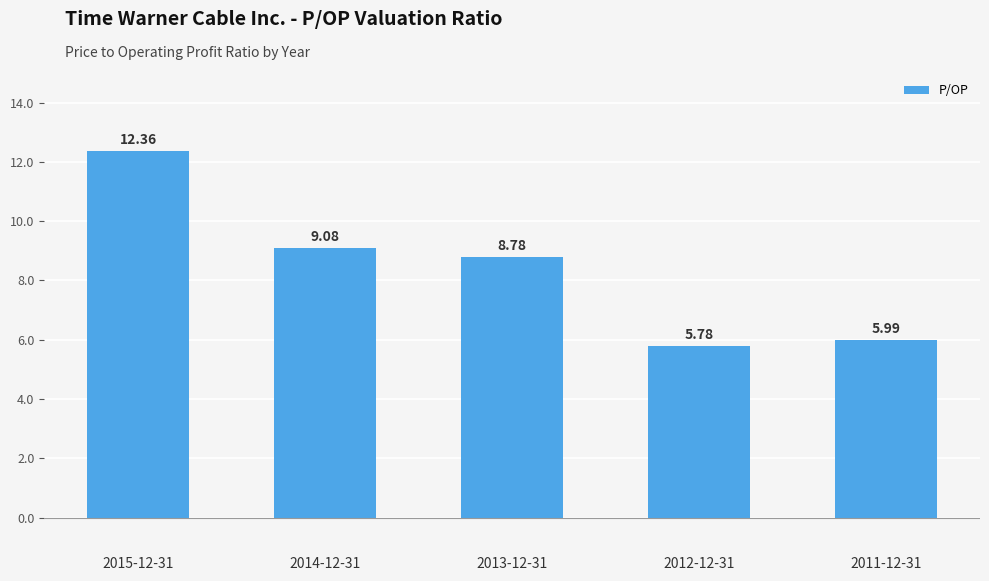

What is the average value?

8.4